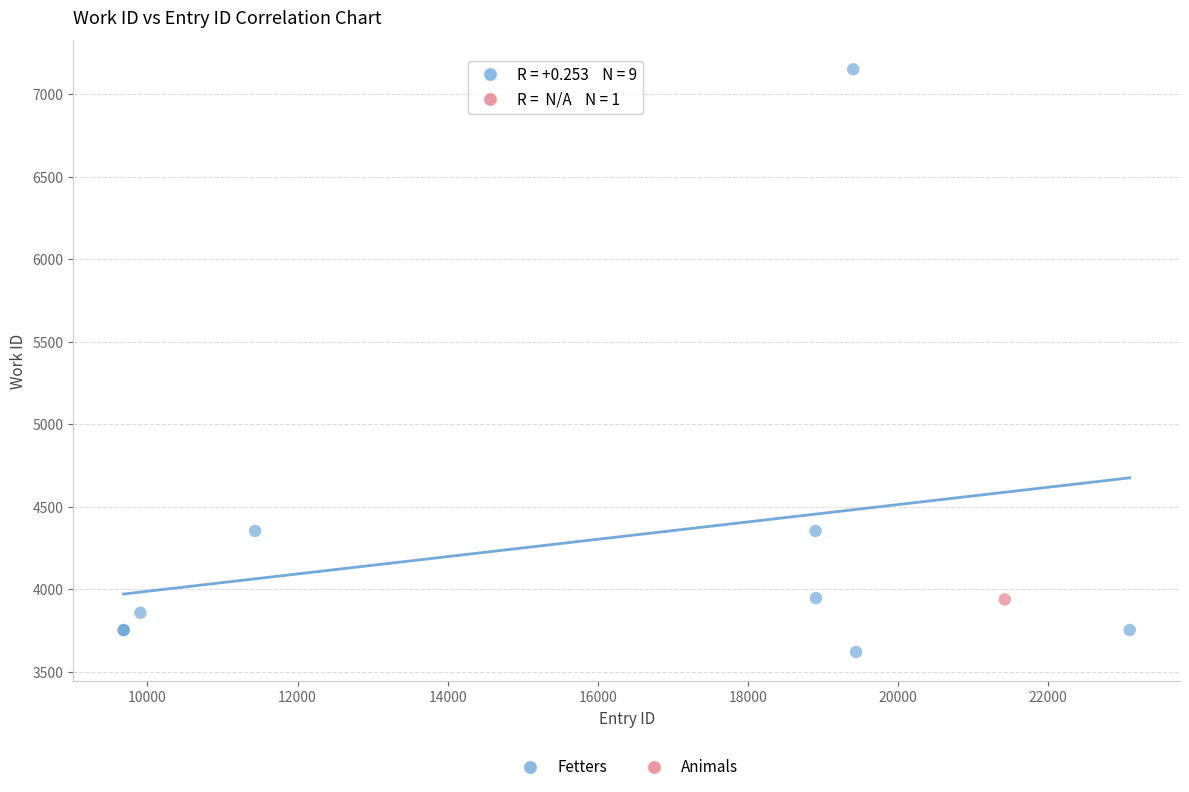

What are all the series names shown in the legend?

Fetters, Animals